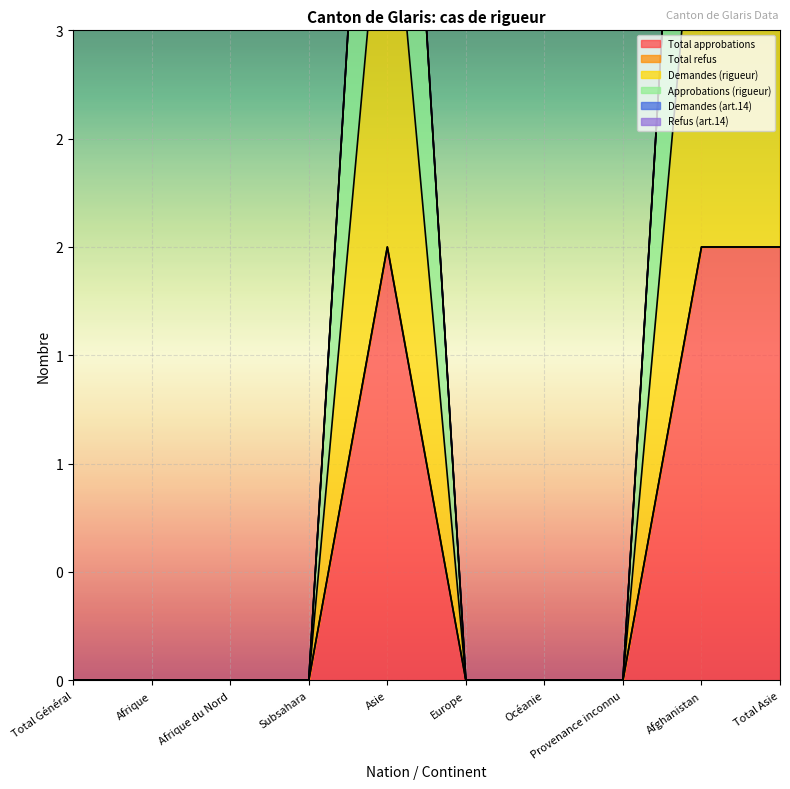

Which series has the largest total across all categories?

Approbations (rigueur)